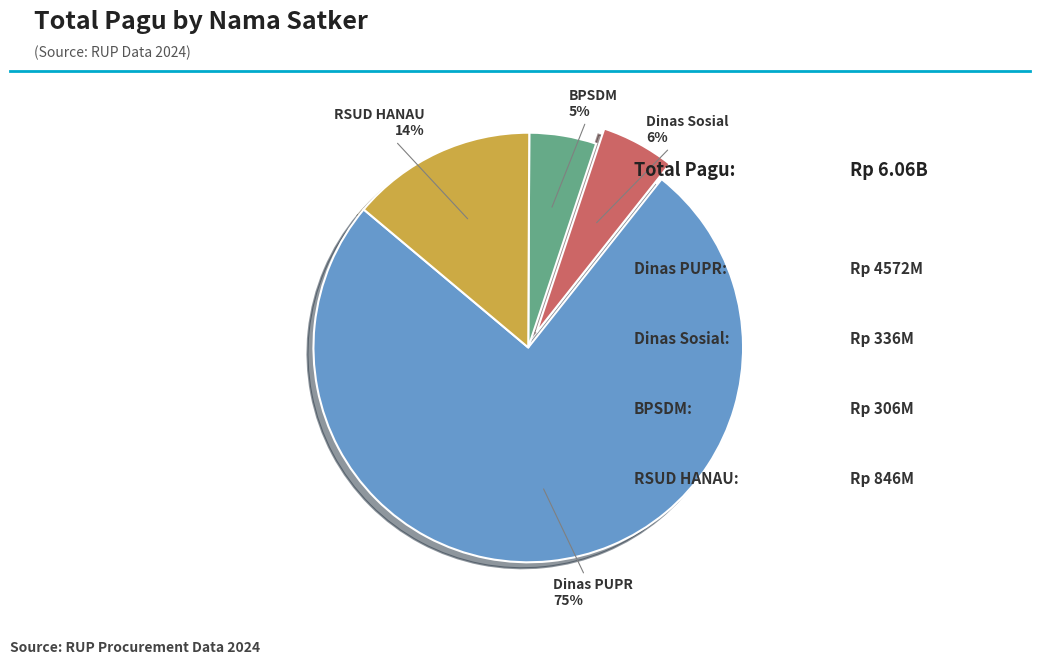

Is there a majority slice in this chart?

Yes